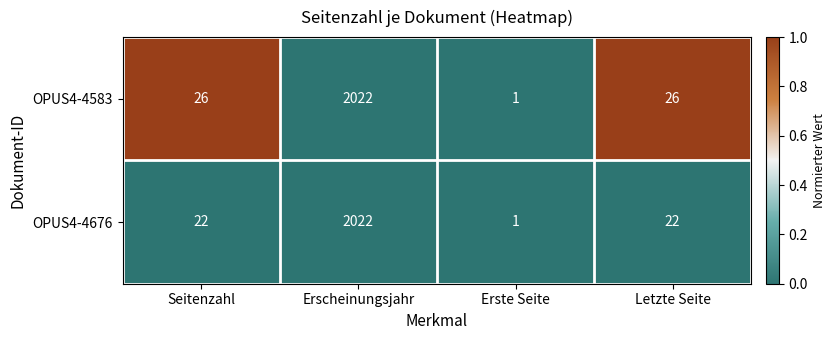

At which category is the sum across all series the highest?

Erscheinungsjahr